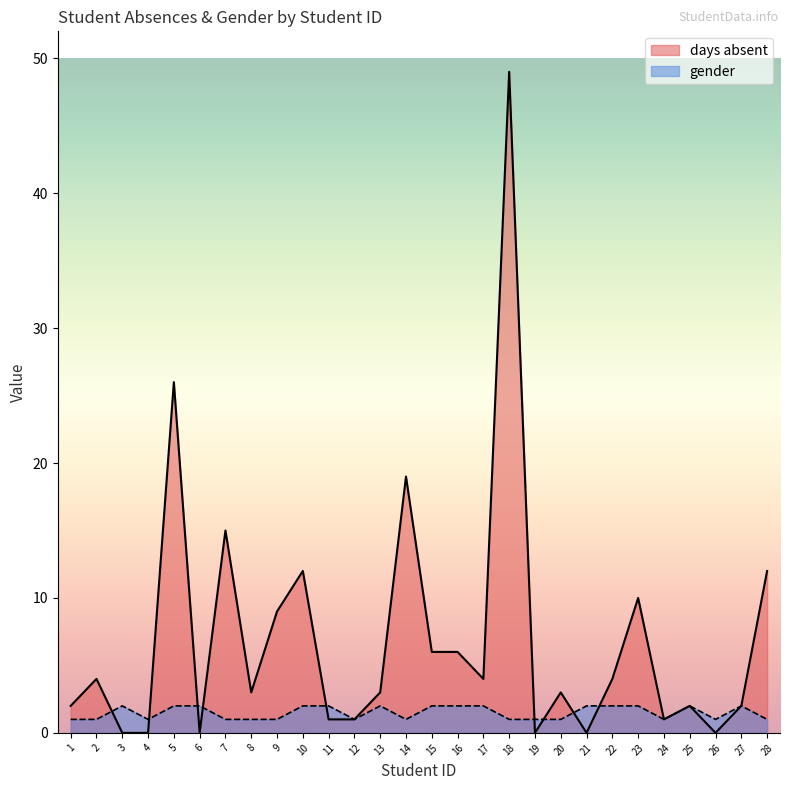

Where is the first local maximum for days absent?

2